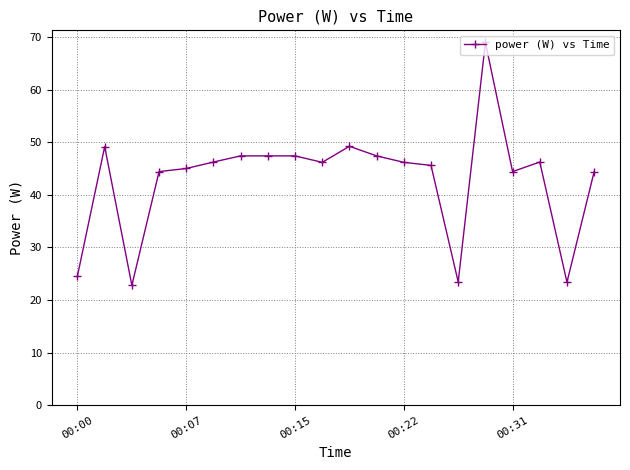

How many categories are shown in the chart?

20